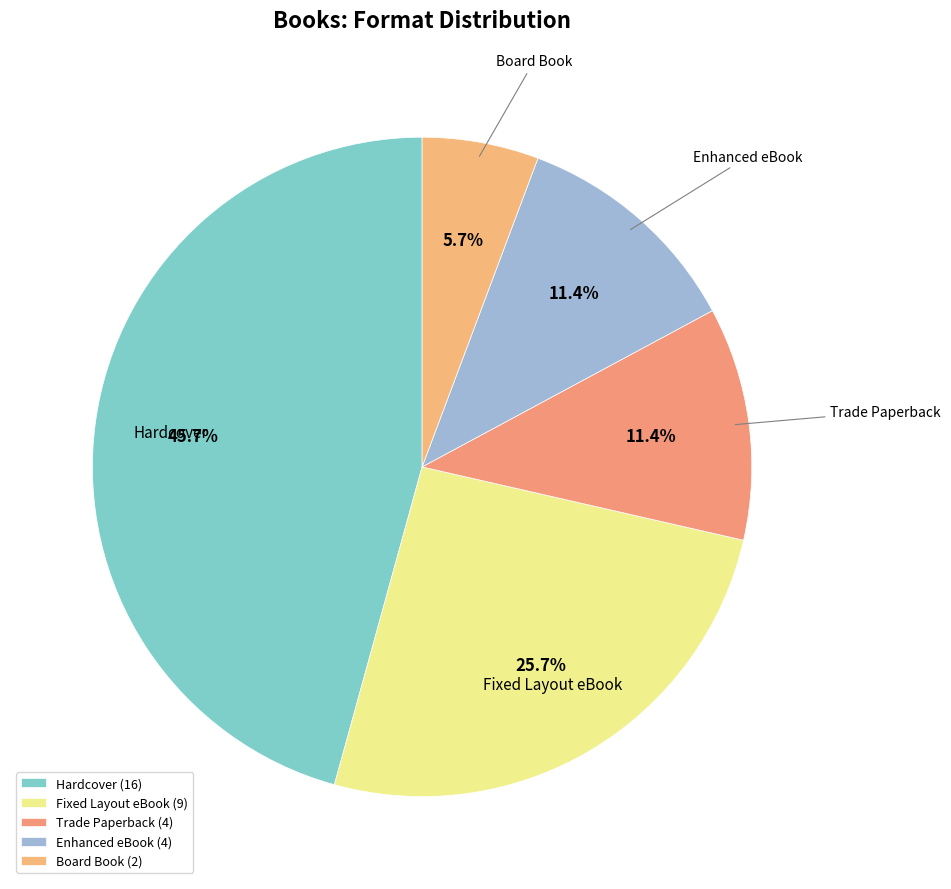

To the nearest percent, what is the combined percentage of Fixed Layout eBook and Enhanced eBook?

37%